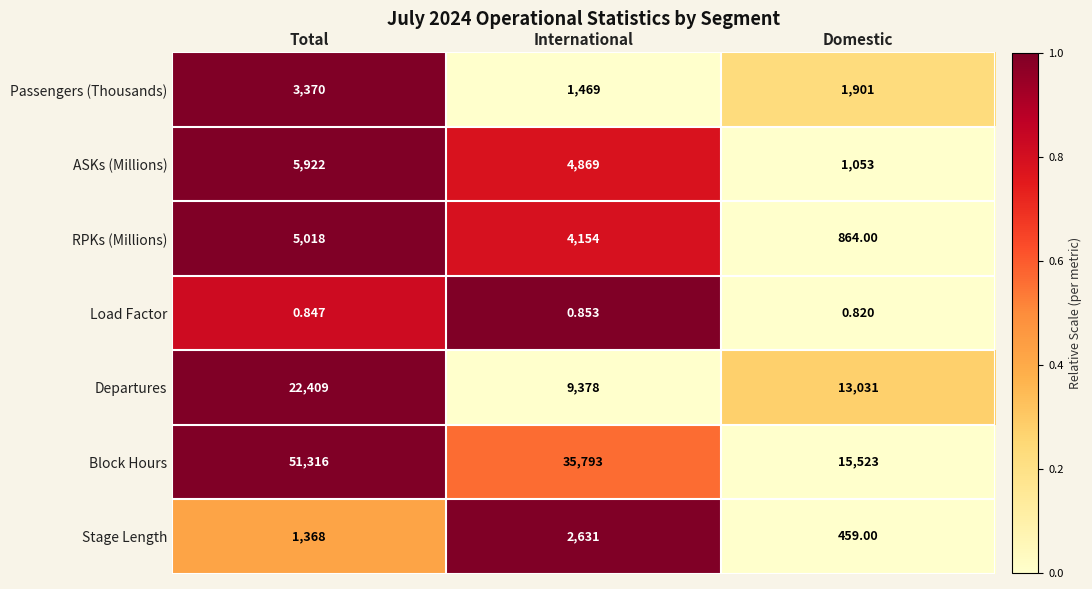

How many data points does each series have?

3